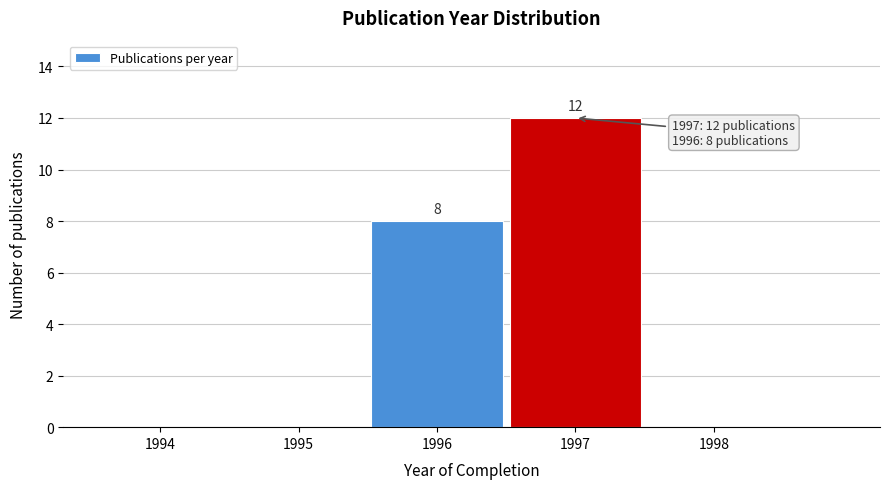

Reading left to right, extract all data points from this chart.

1994=0	1995=0	1996=8	1997=12	1998=0